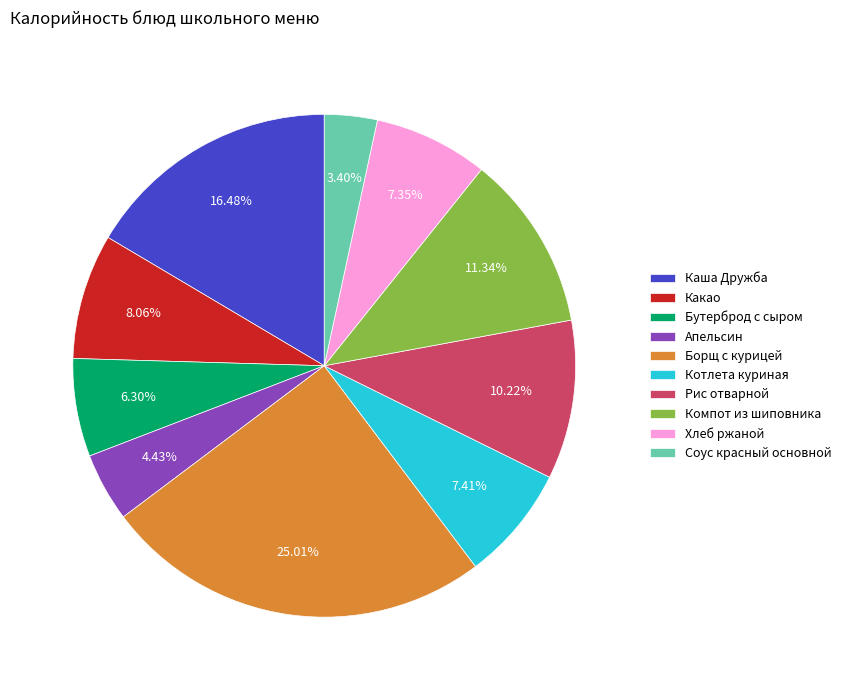

To the nearest percent, what is the average slice percentage?

10%